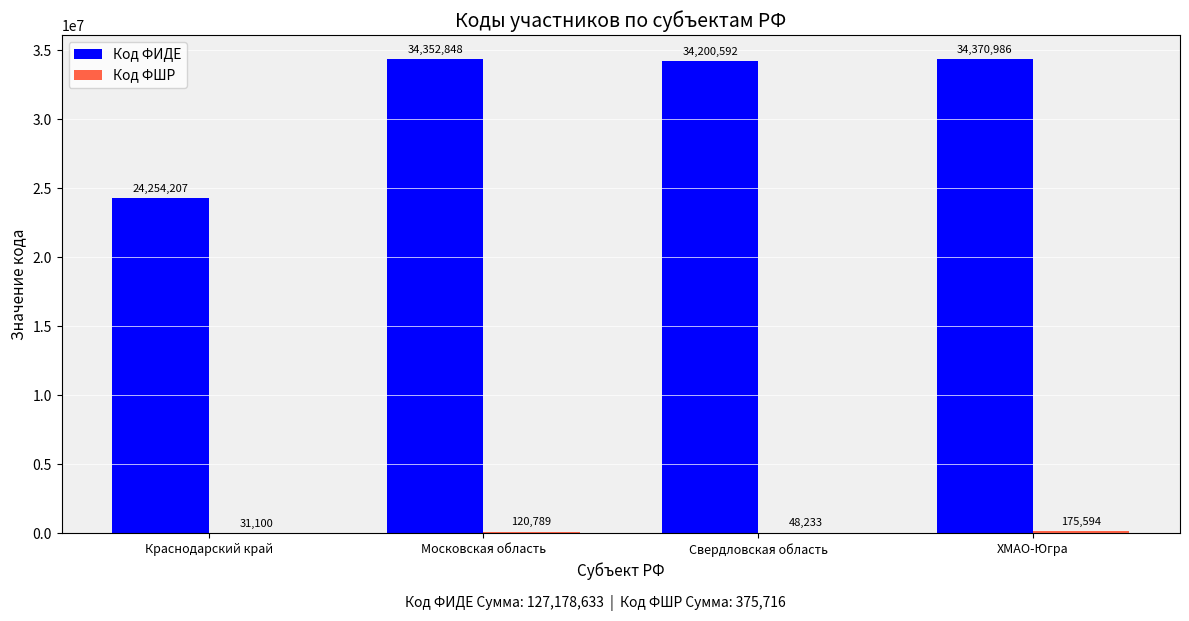

True or false: Код ФИДЕ has a value of 34200592 at Свердловская область.

True